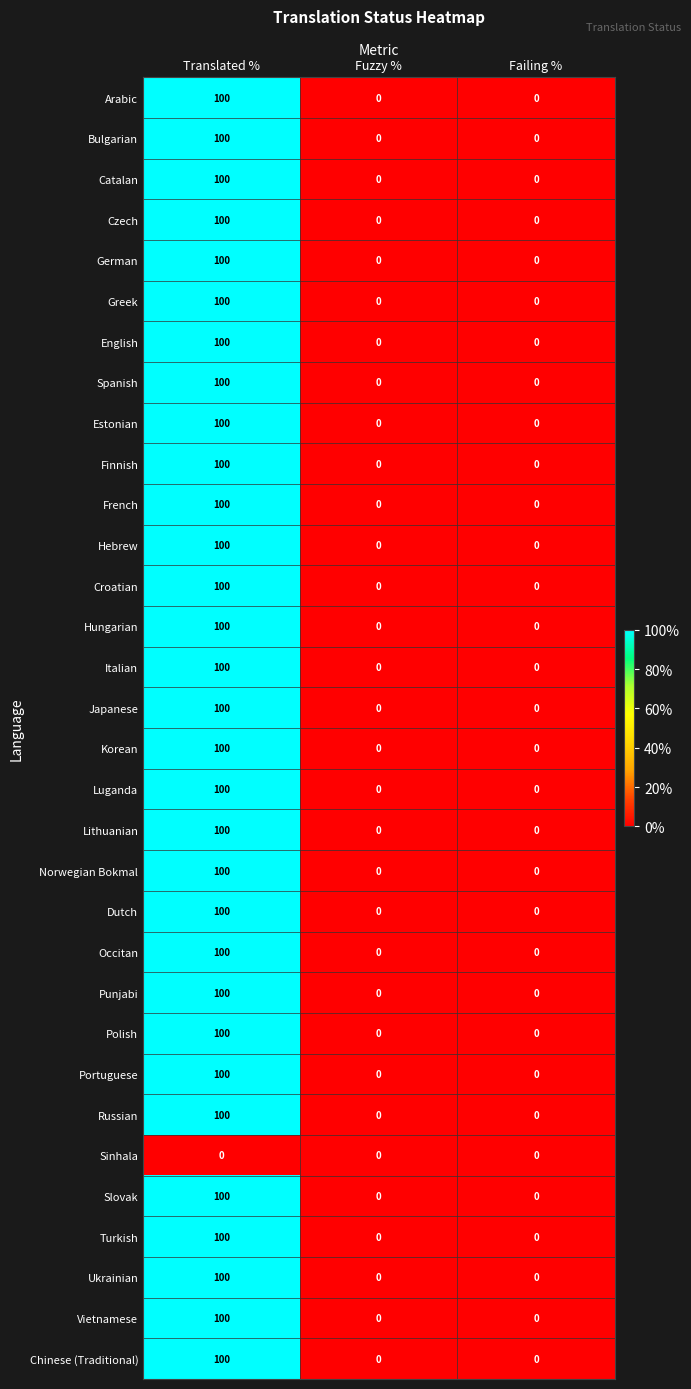

What is the greatest value displayed?

100